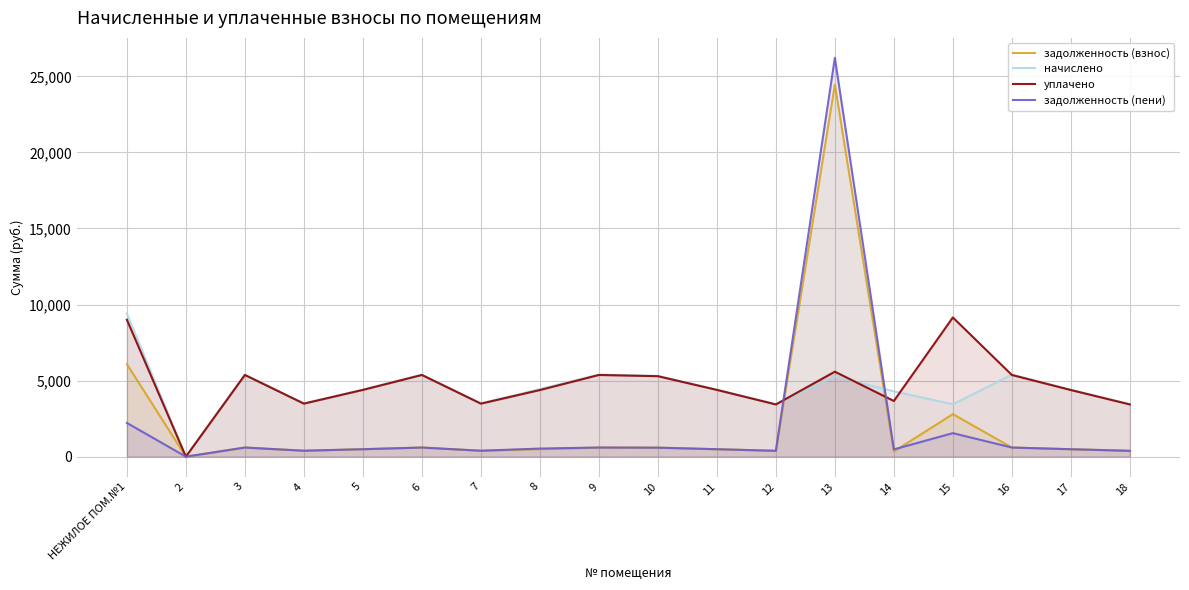

The value of начислено at 15 is 4658.1. True or false?

False